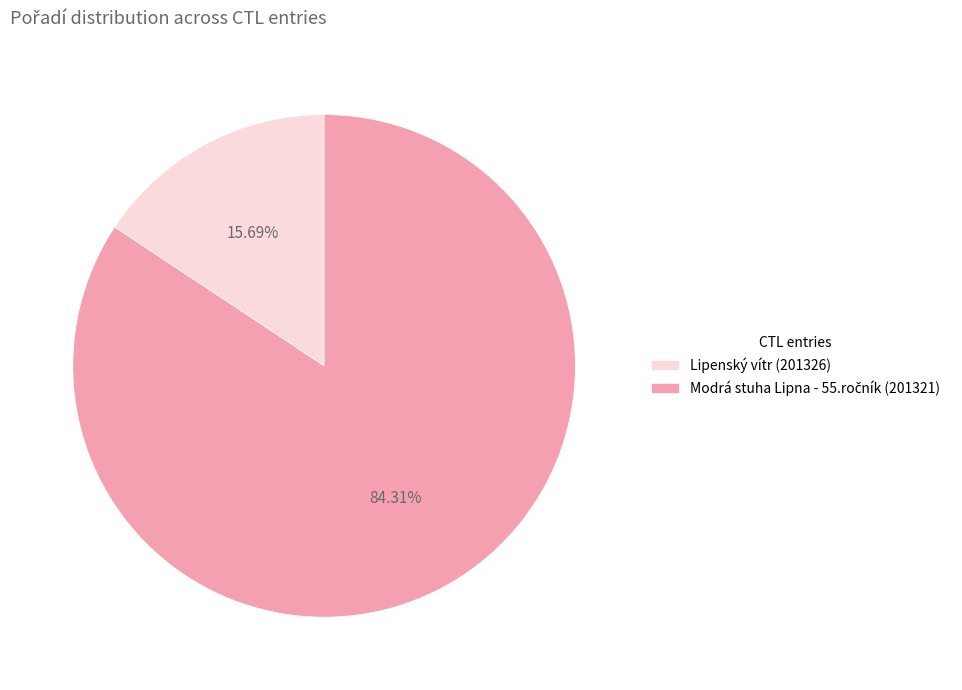

How many slices are in this pie chart?

2